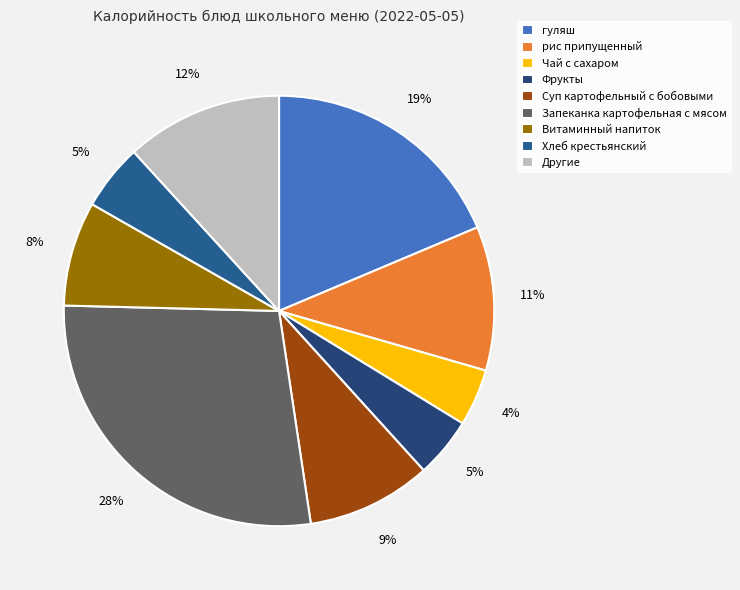

How many slices are in this pie chart?

9